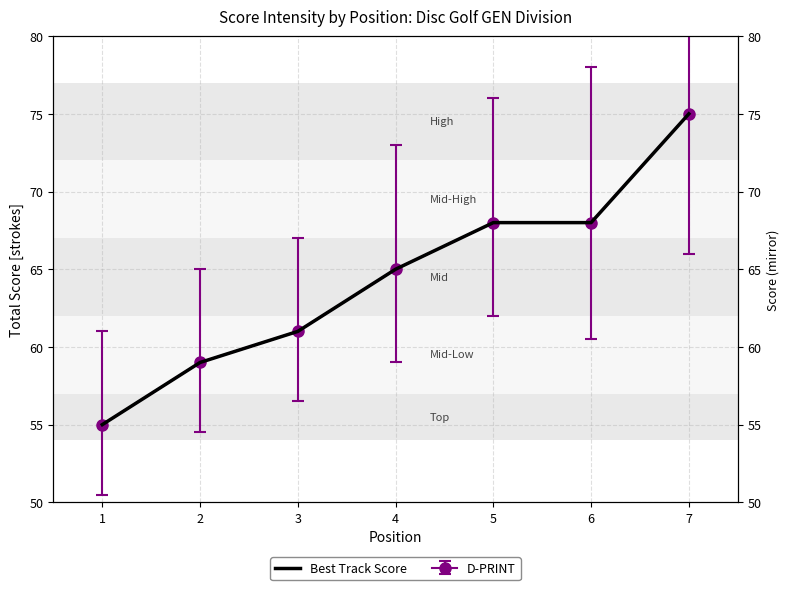

What is the change in value from 4 to 6?

+3